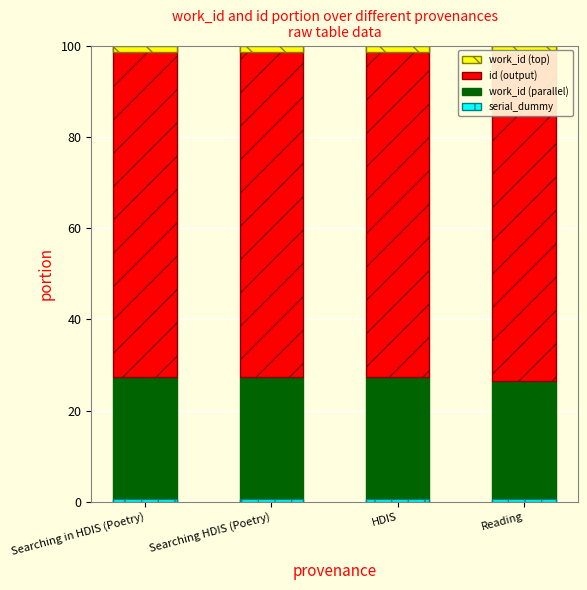

What is the label of the 1st bar from the right?

Reading